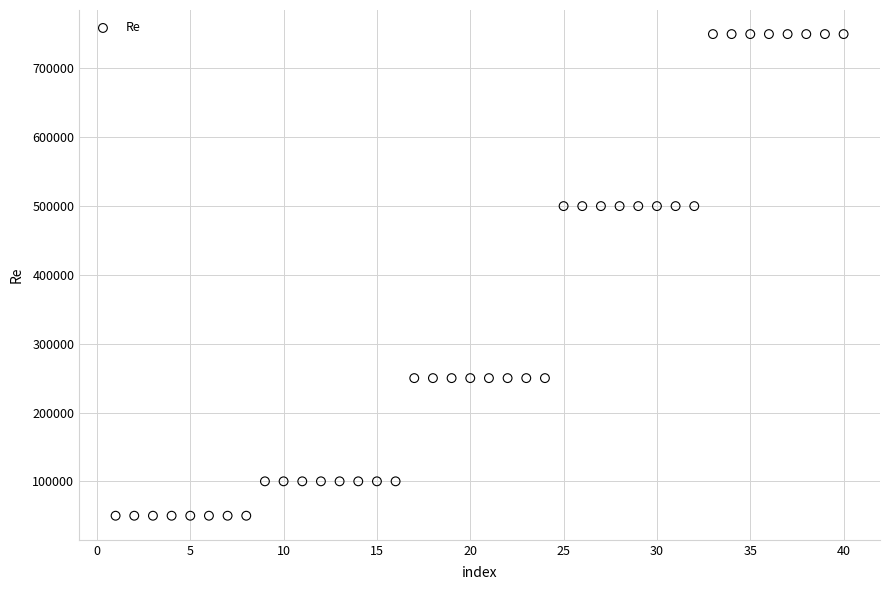

What is the range of X values (max minus min)?

39